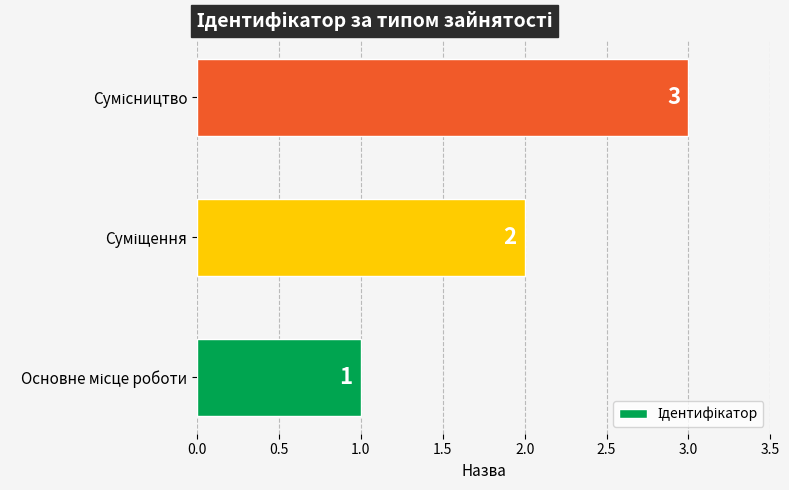

What is the maximum value shown in the chart?

3